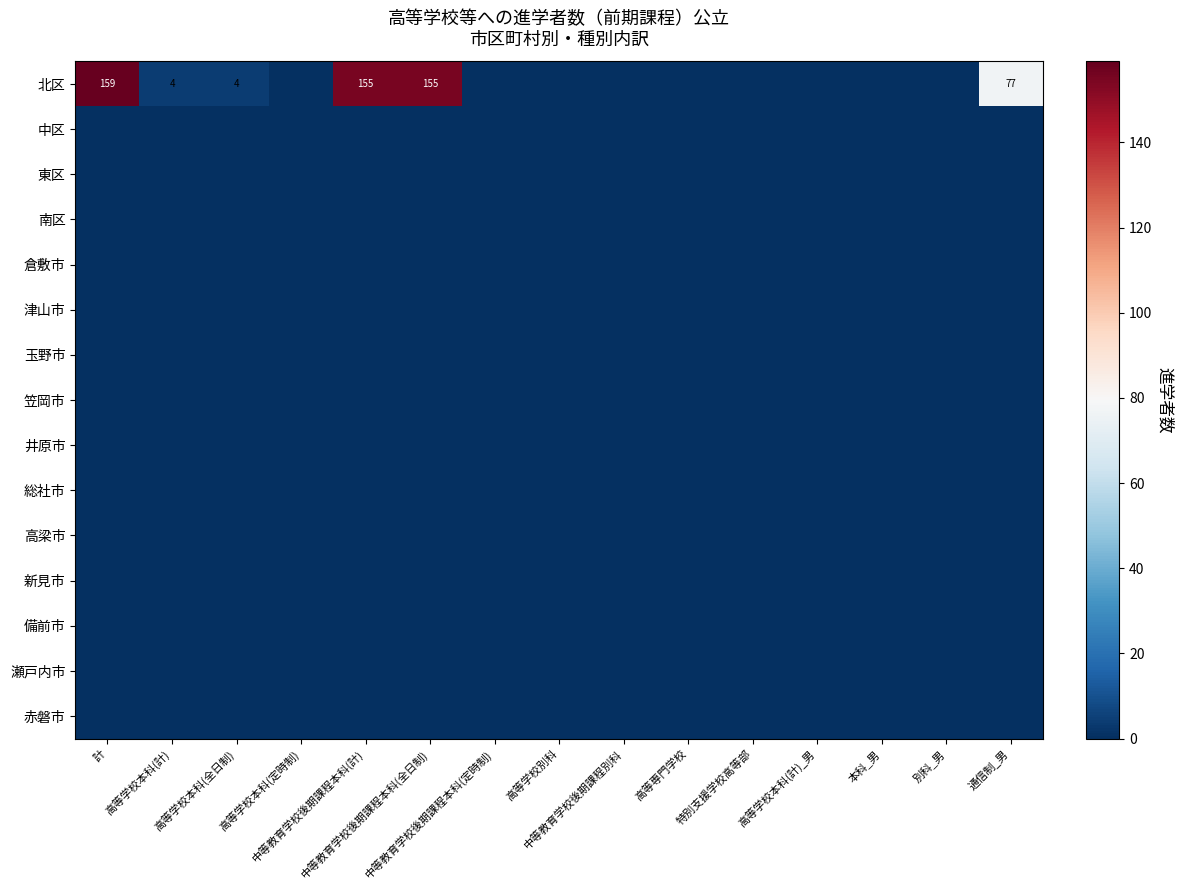

At how many categories does at least one series exceed 125?

3